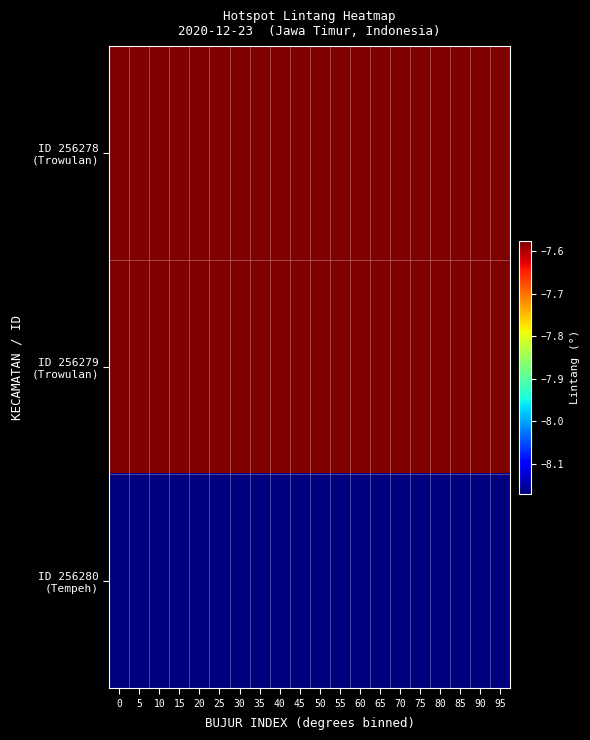

Rank the series at 15 from highest to lowest value.

ID 256278 (Trowulan), ID 256279 (Trowulan), ID 256280 (Tempeh)